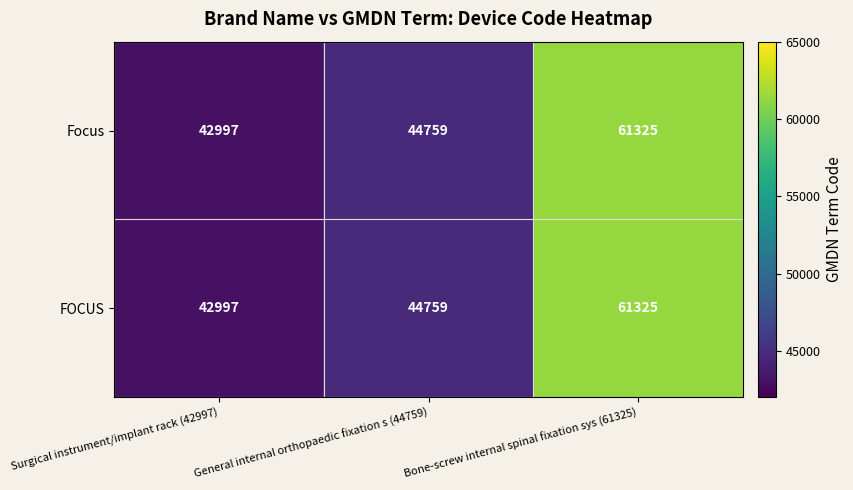

What is the difference between the second highest and minimum values in the FOCUS series?

1762